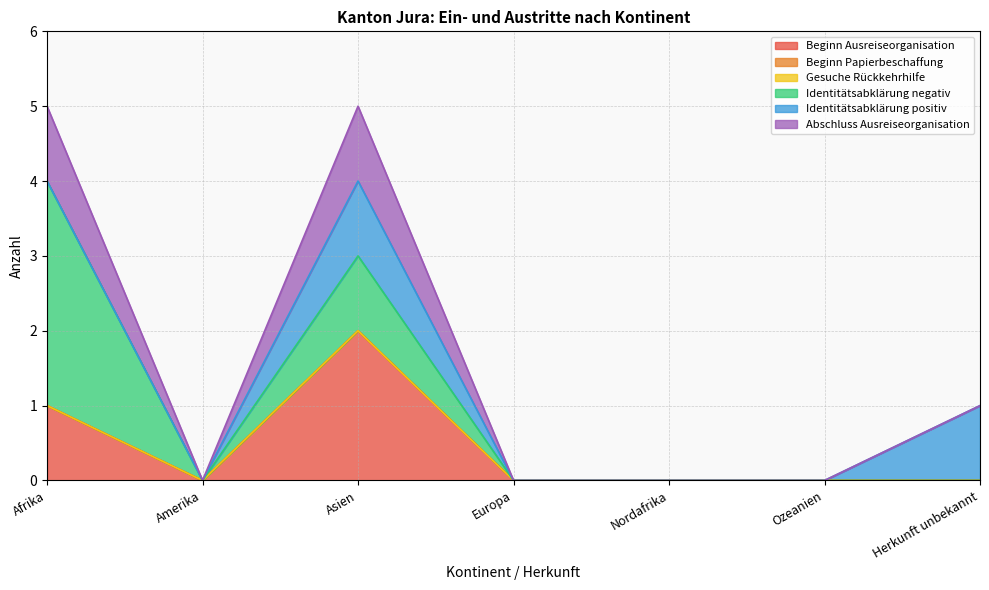

At which label is Identitätsabklärung positiv closest to 0?

Afrika